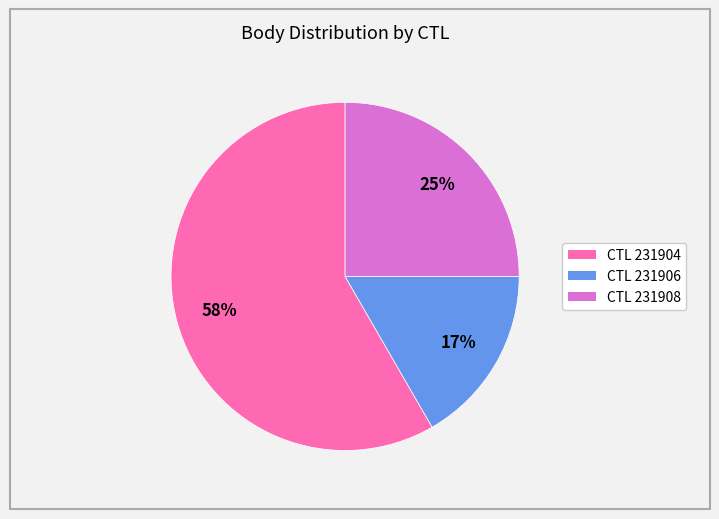

Which slice is the smallest?

CTL 231906